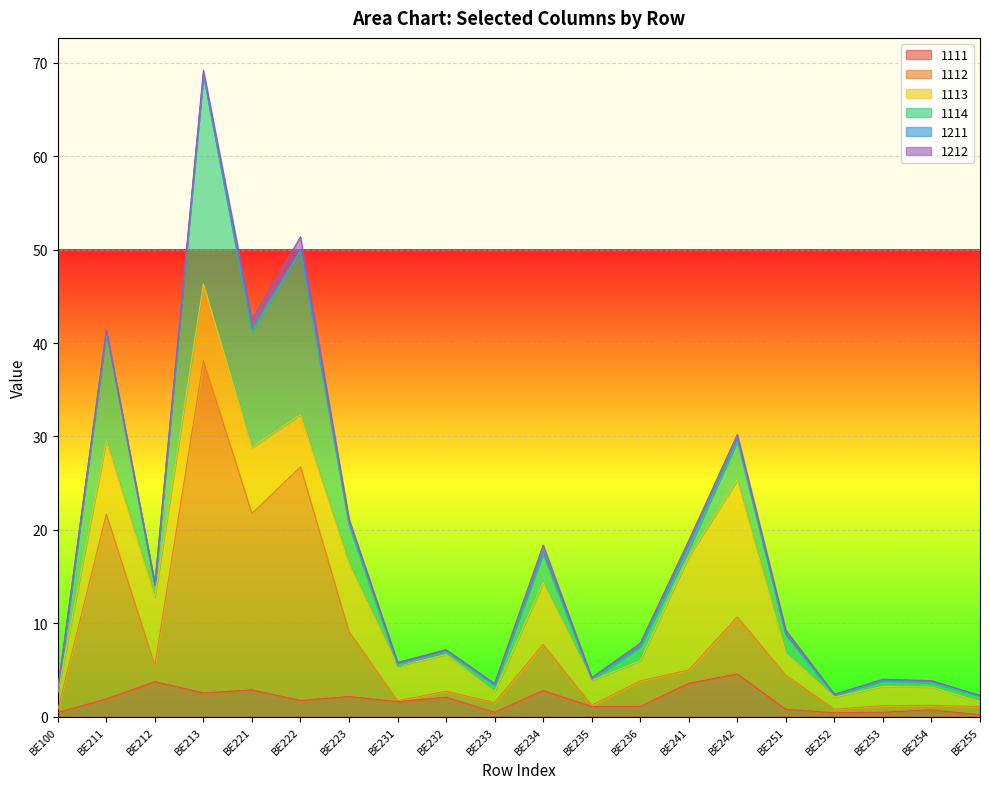

Between BE252 and BE254, which series saw the biggest shift?

1113